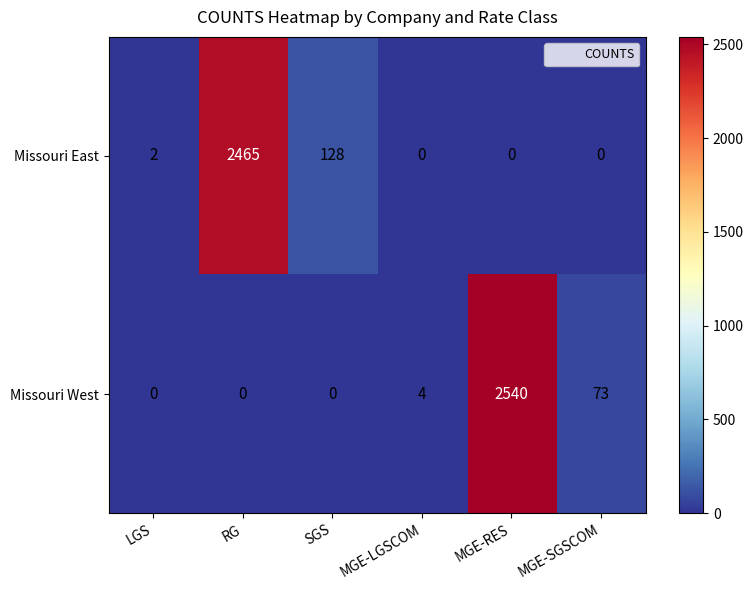

Rank the series at RG from highest to lowest value.

Missouri East, Missouri West